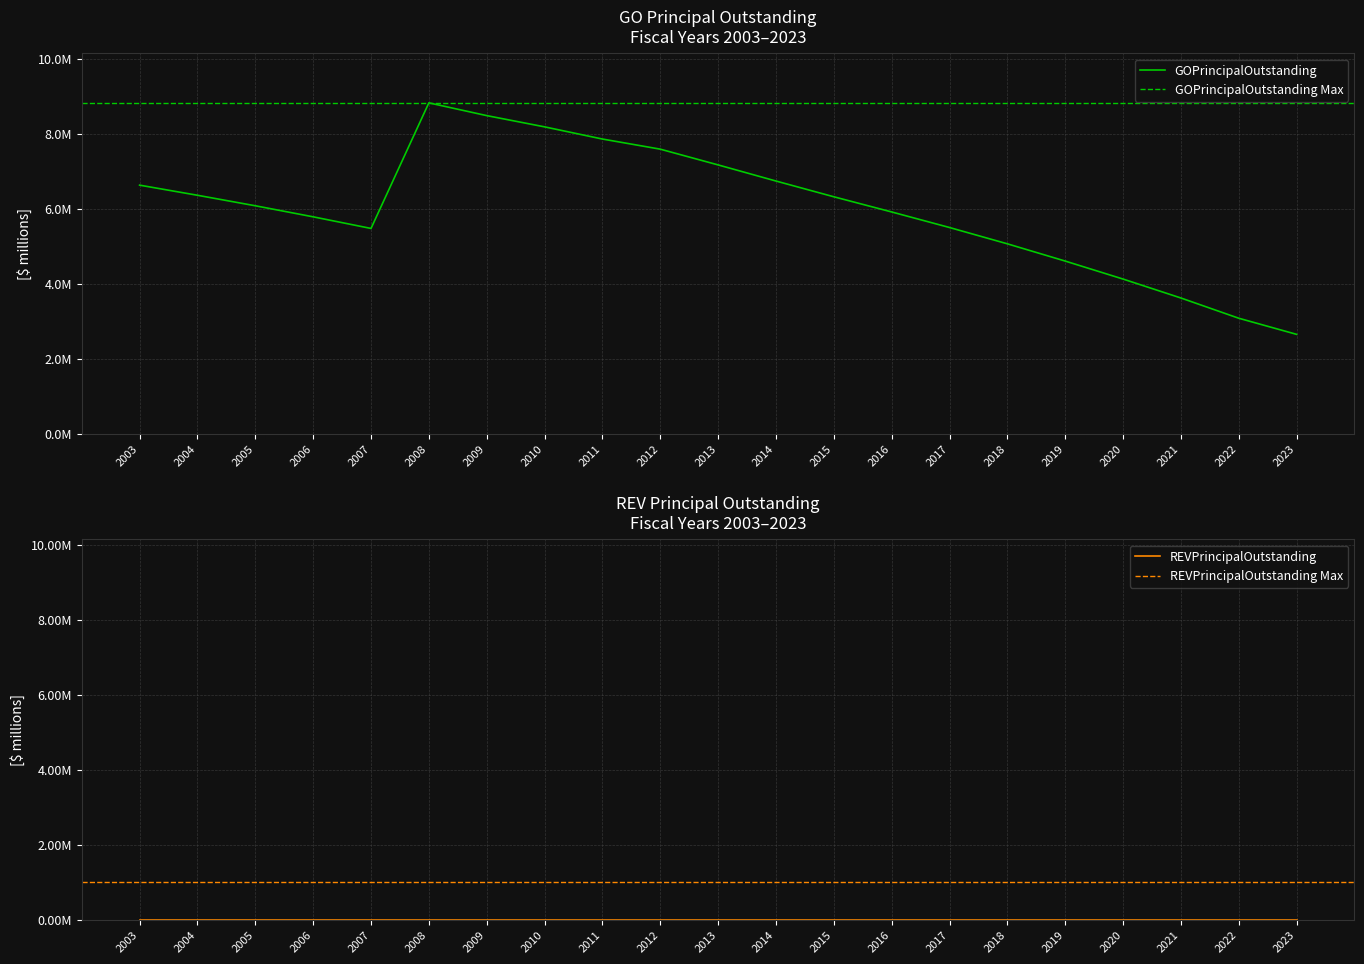

At which category does the data reach its first local valley?

2007